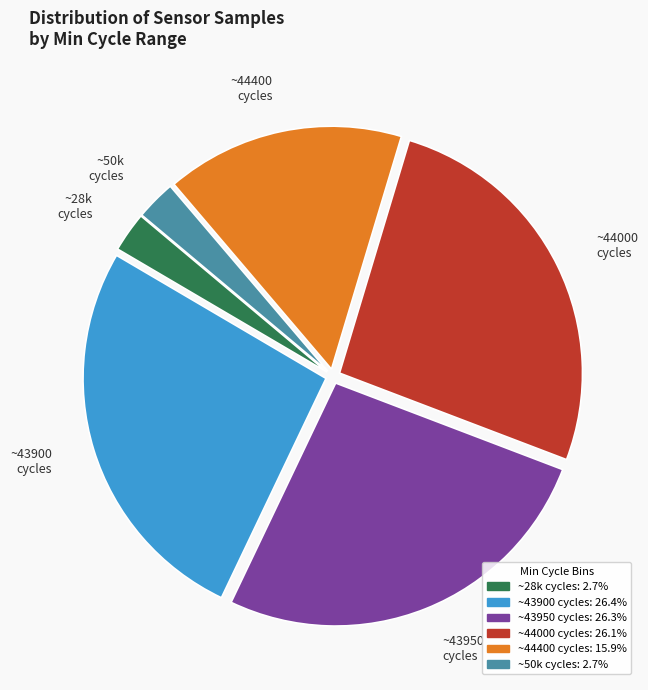

The ~44400 cycles slice represents 16% of the pie. True or false?

True